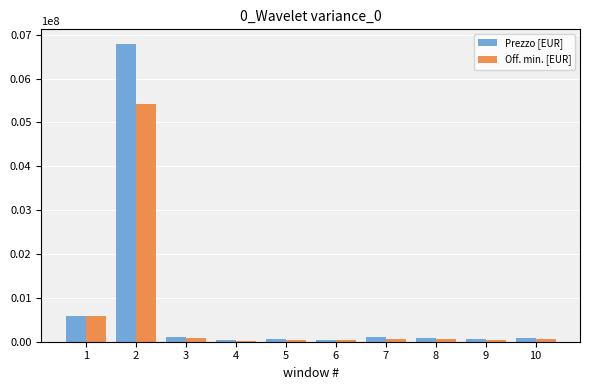

How many bars are there in total?

20